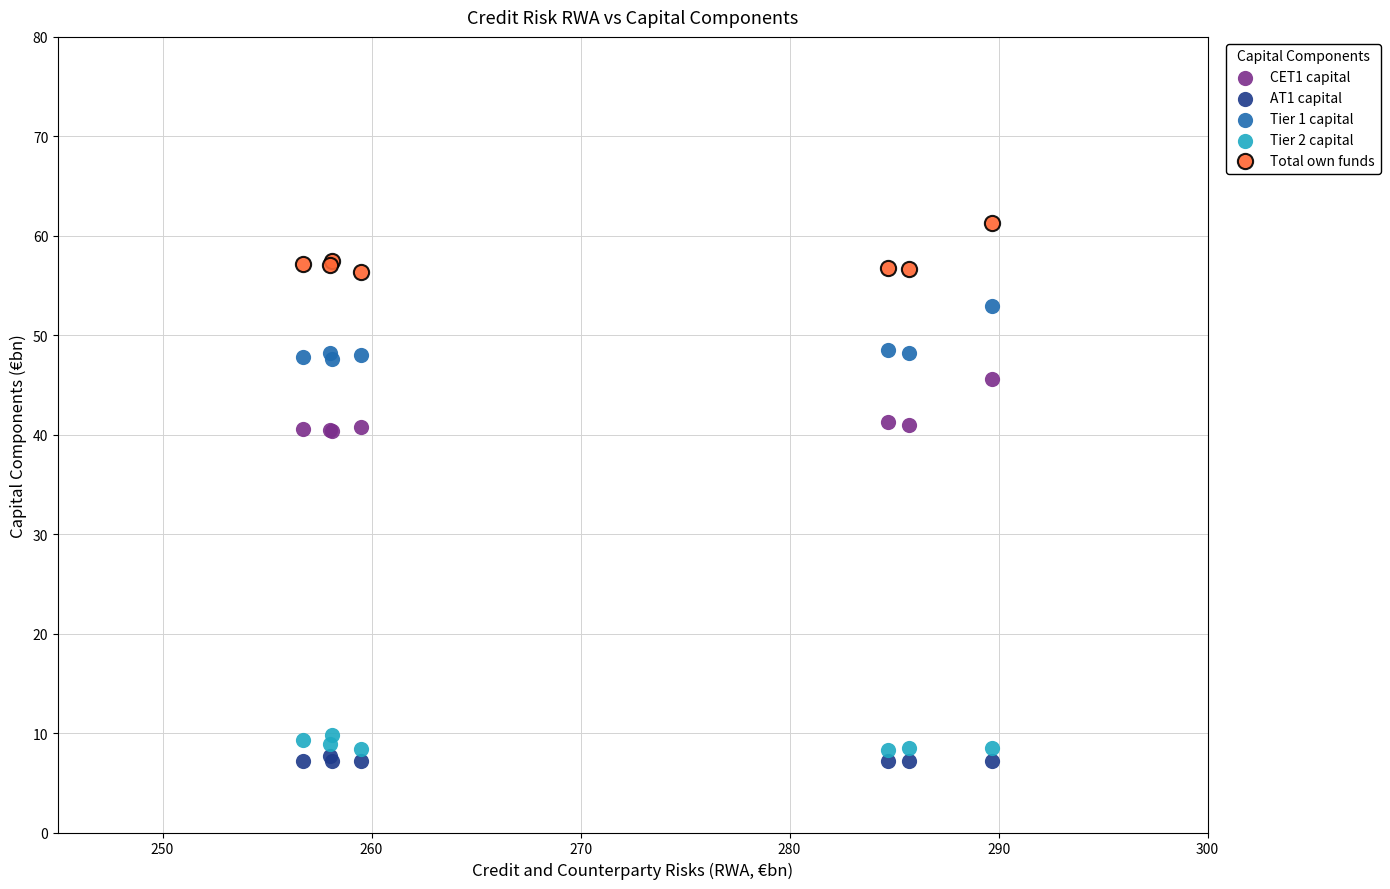

Which series reaches the minimum Y coordinate?

AT1 capital